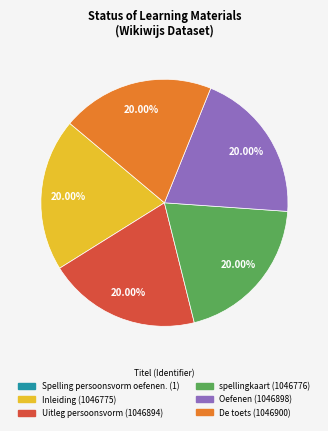

Does any single category account for the majority?

No